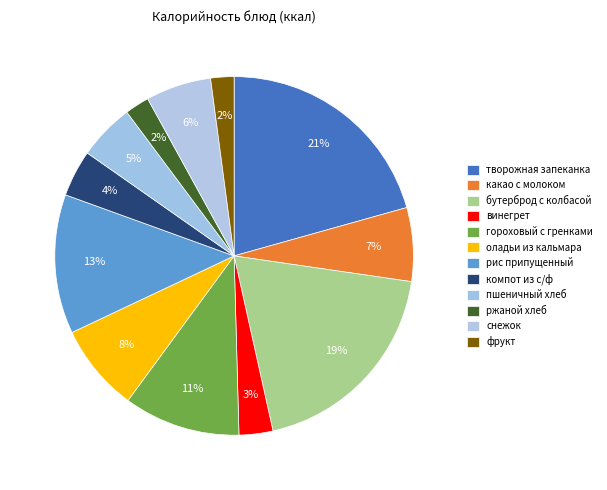

What is the ratio of the value at оладьи из кальмара to the value at пшеничный хлеб?

1.6